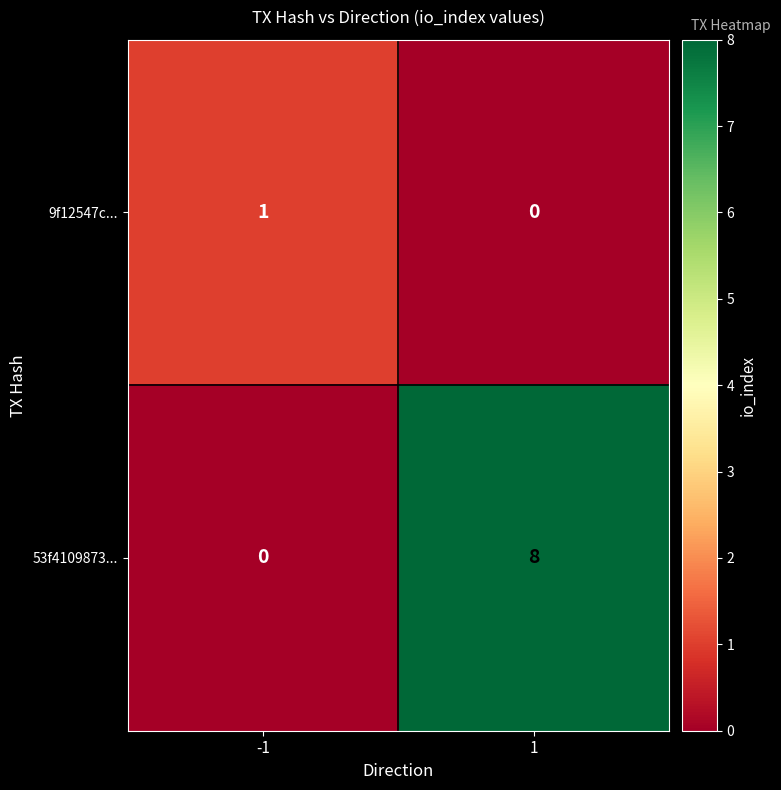

Rank the series by their average value, from lowest to highest.

9f12547c..., 53f4109873...